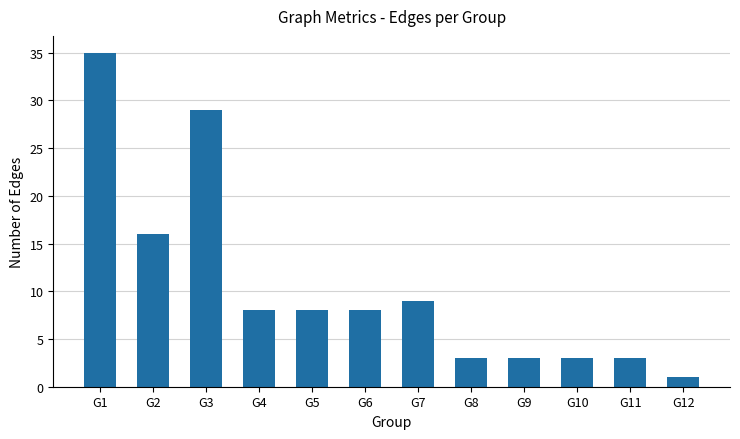

What is the difference between the values at G6 and G12?

7